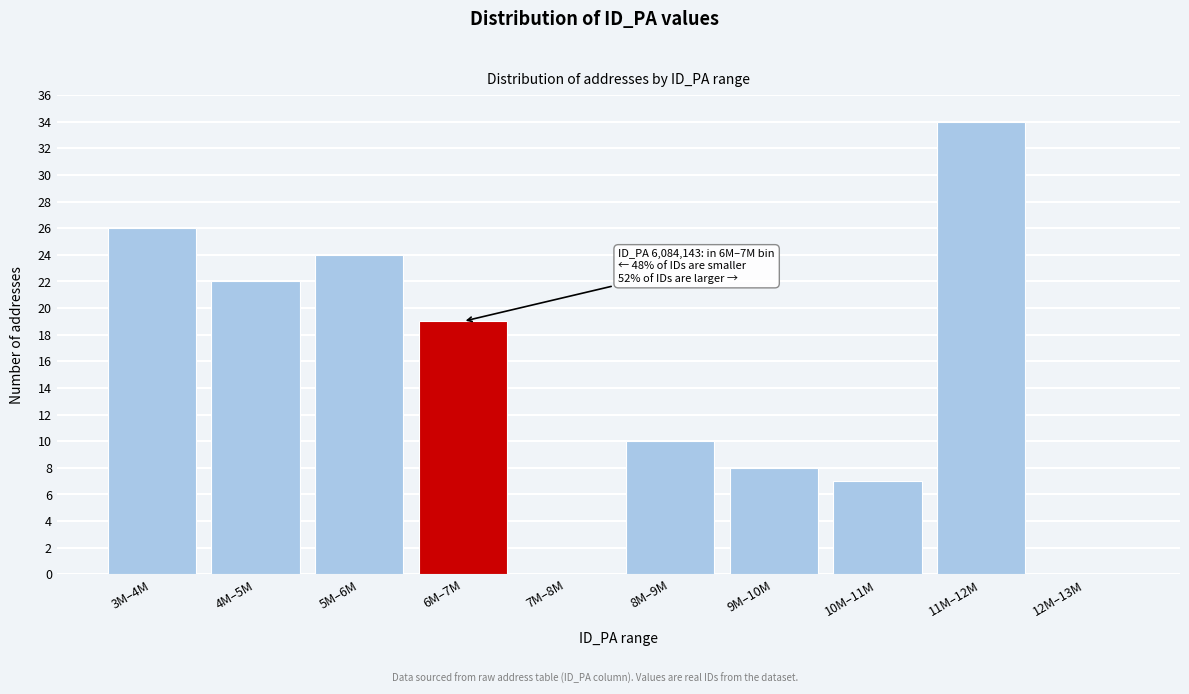

Reading left to right, extract all data points from this chart.

3M–4M=26	4M–5M=22	5M–6M=24	6M–7M=19	7M–8M=0	8M–9M=10	9M–10M=8	10M–11M=7	11M–12M=34	12M–13M=0